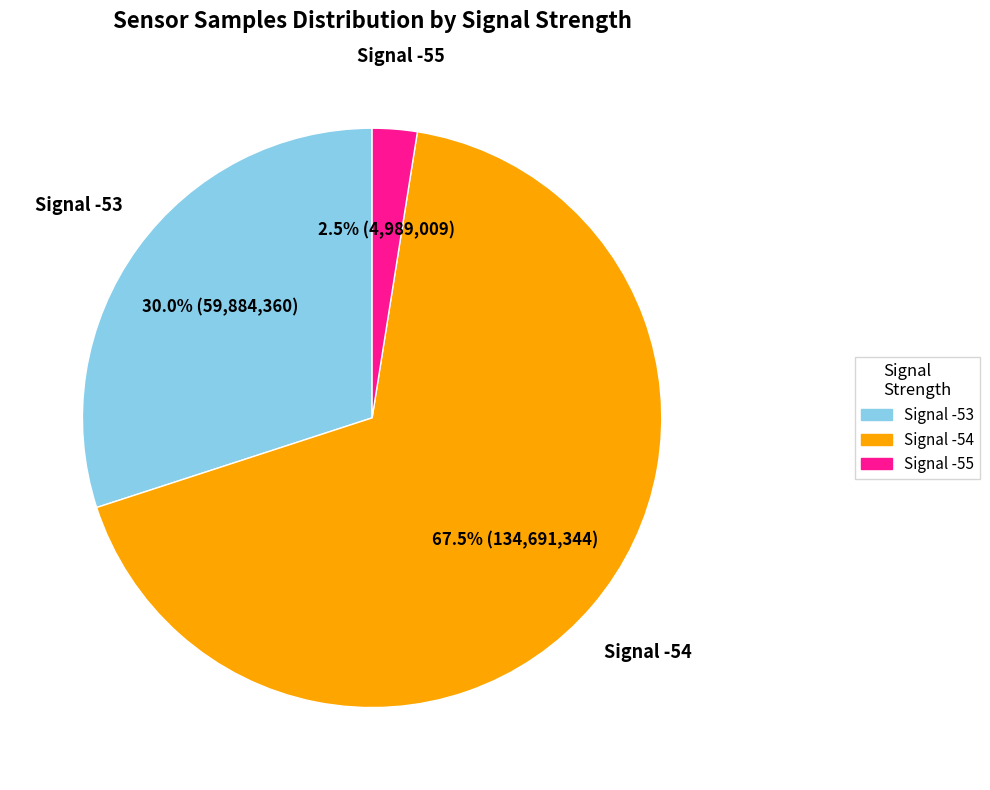

How many slices are in this pie chart?

3